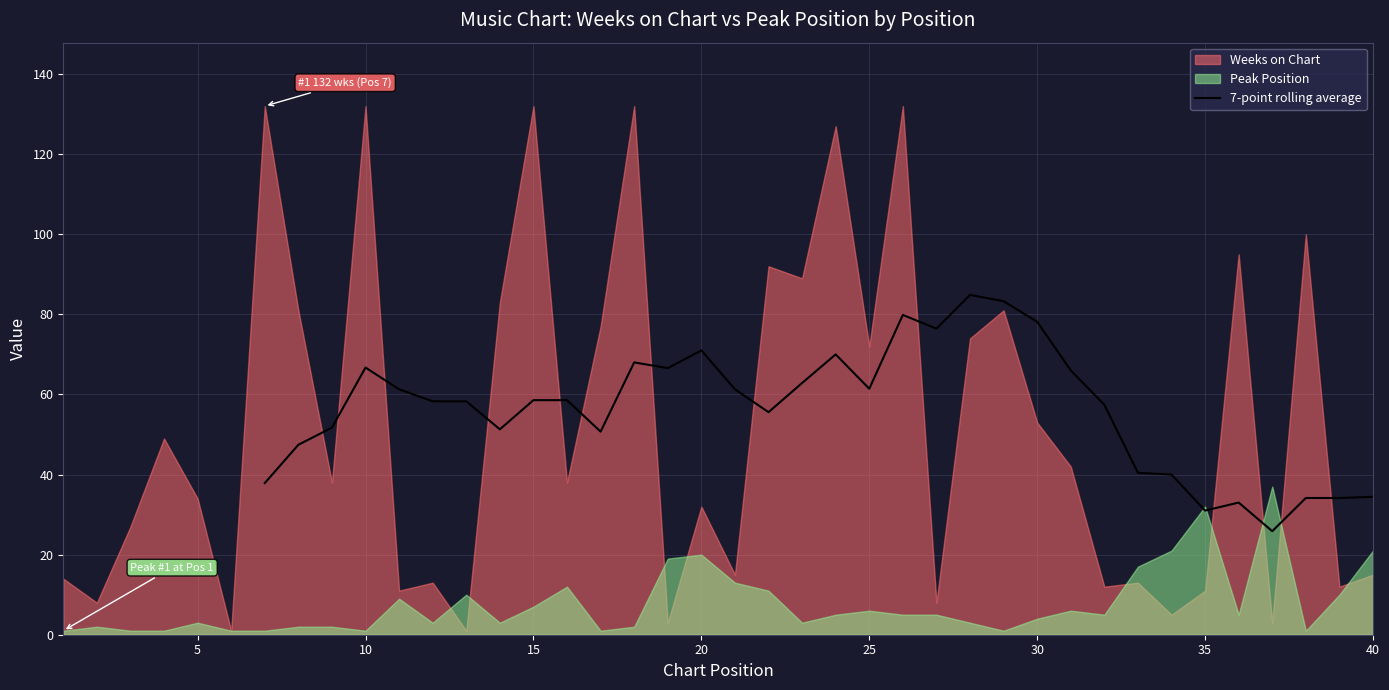

What is the maximum value for 7-point rolling average?

84.9